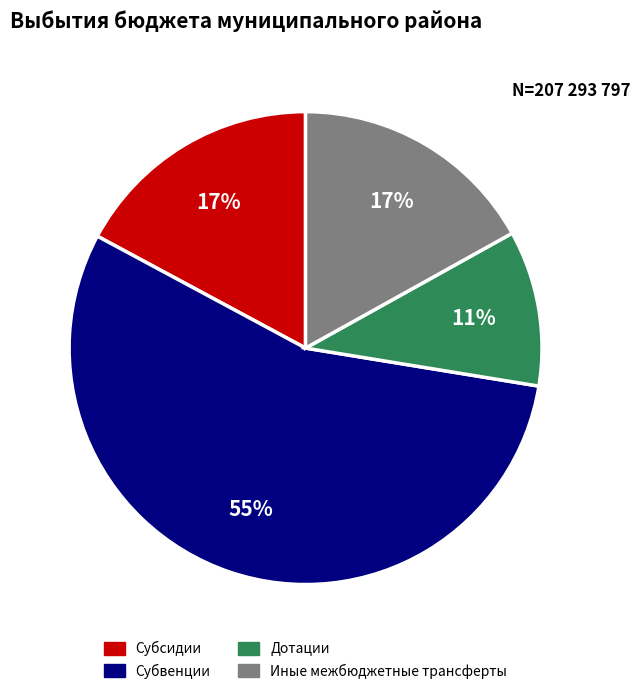

What is the majority slice?

Субвенции